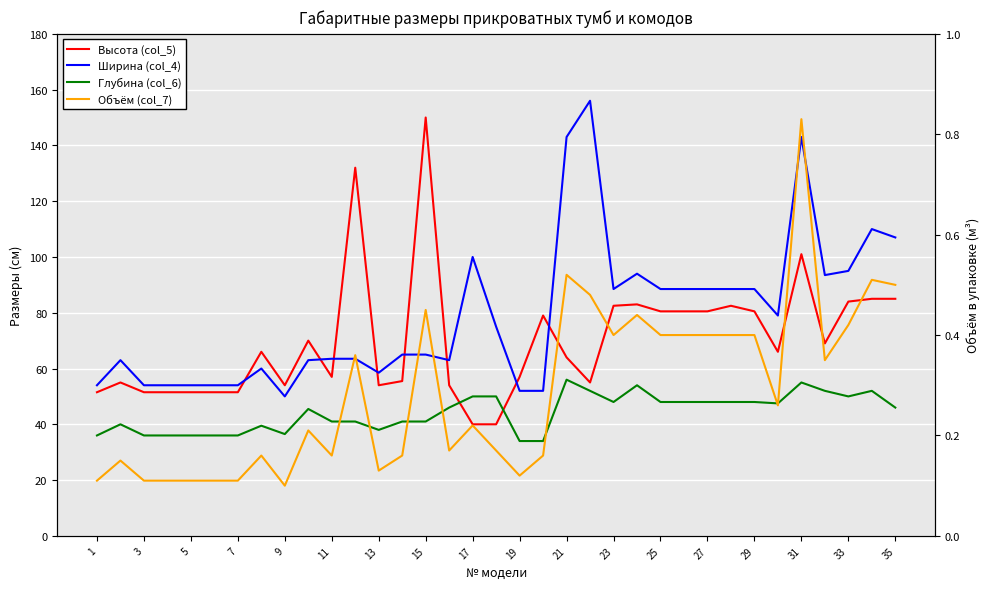

True or false: Высота (col_5) and Ширина (col_4) intersect in this chart.

True